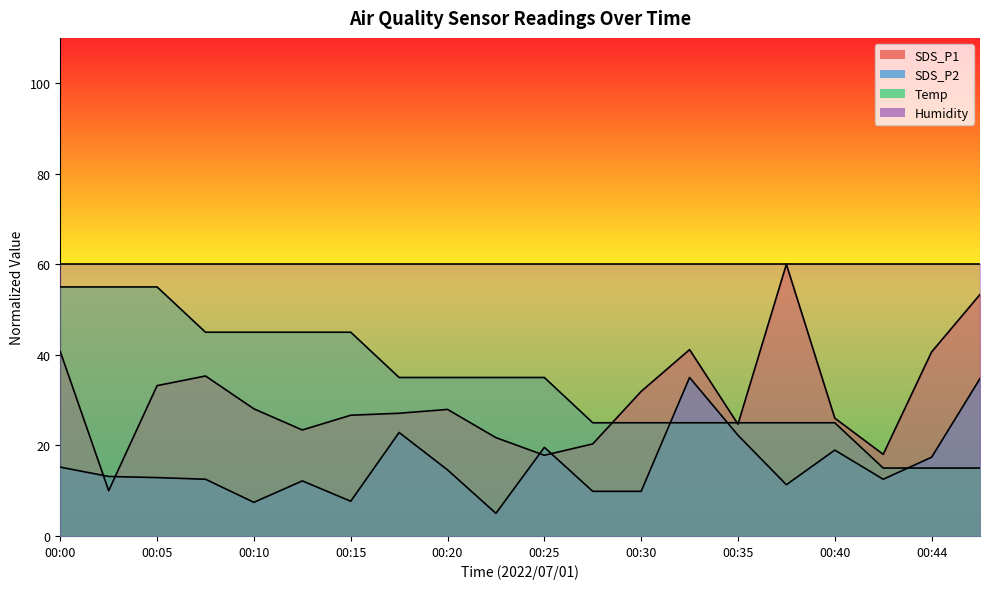

True or false: SDS_P2 has a value of 12.5 at 00:08.

True